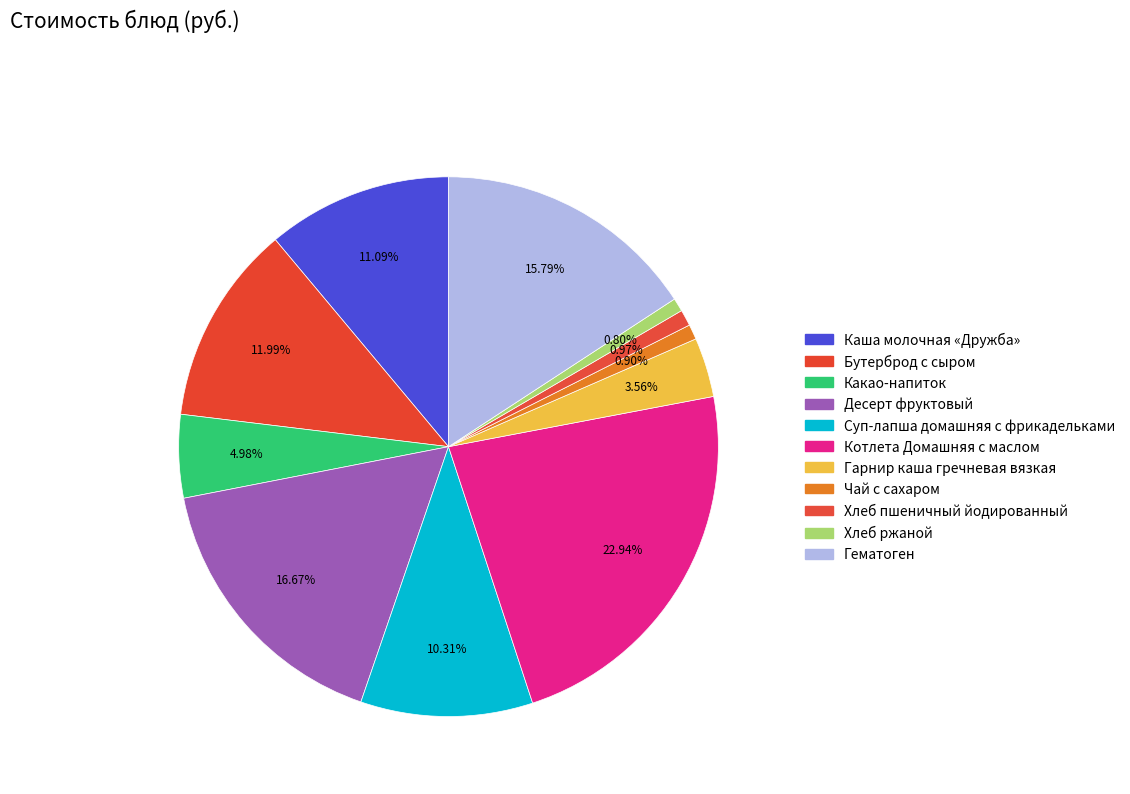

Does Хлеб пшеничный йодированный represent more than half of the total?

No